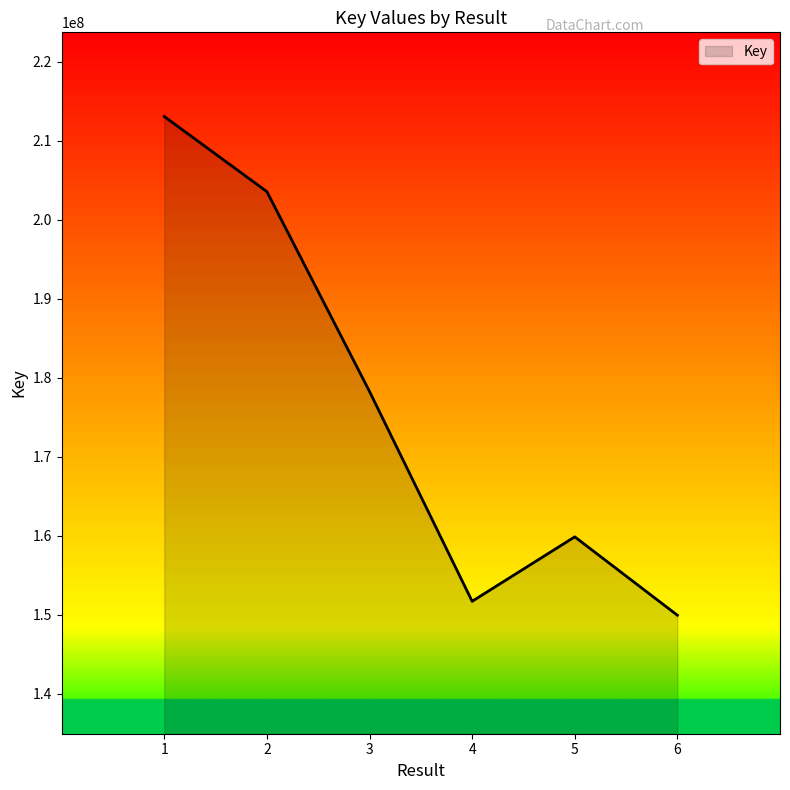

Reading right to left, transcribe all the data shown in this chart.

149951092	159870271	151714626	178270777	203560912	213065371